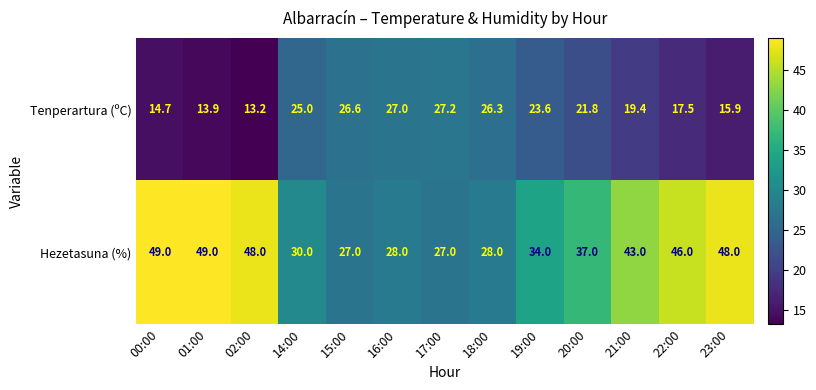

Reading left to right, extract all data points from this chart.

Tenperartura (ºC): 14.7	13.9	13.2	25.0	26.6	27.0	27.2	26.3	23.6	21.8	19.4	17.5	15.9
Hezetasuna (%): 49.0	49.0	48.0	30.0	27.0	28.0	27.0	28.0	34.0	37.0	43.0	46.0	48.0